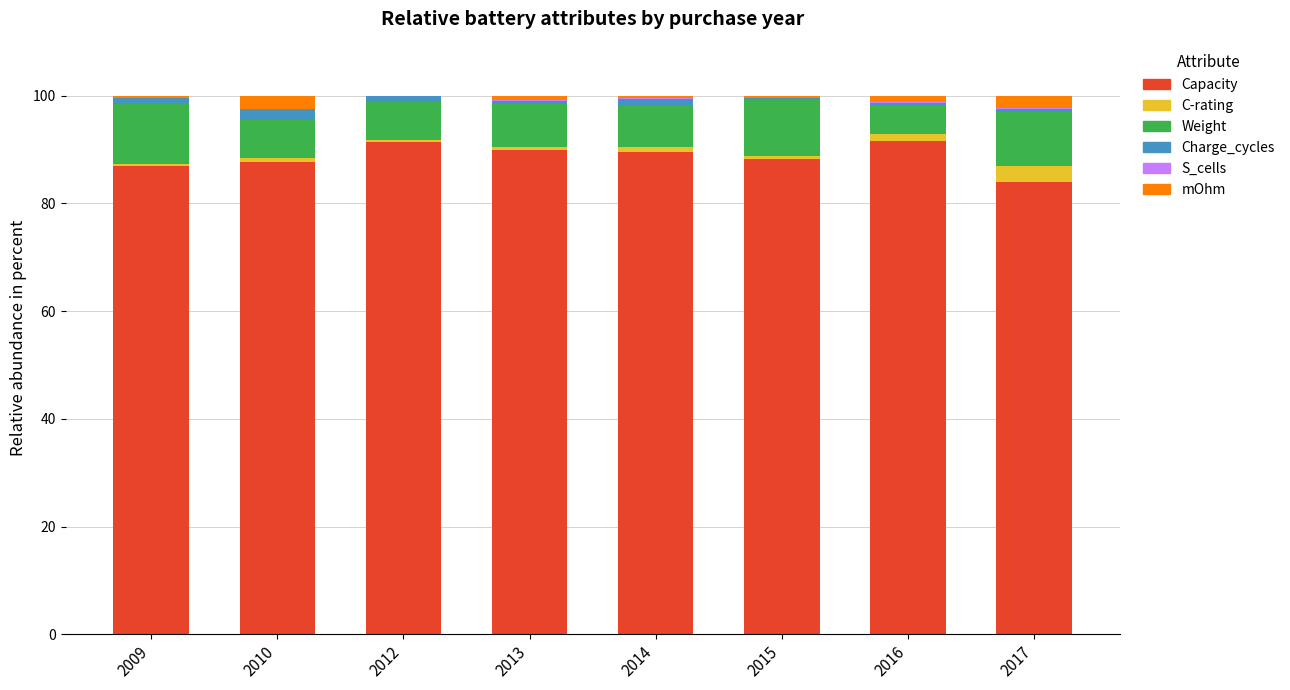

Is it true that Capacity equals 32.2 at 2012?

False